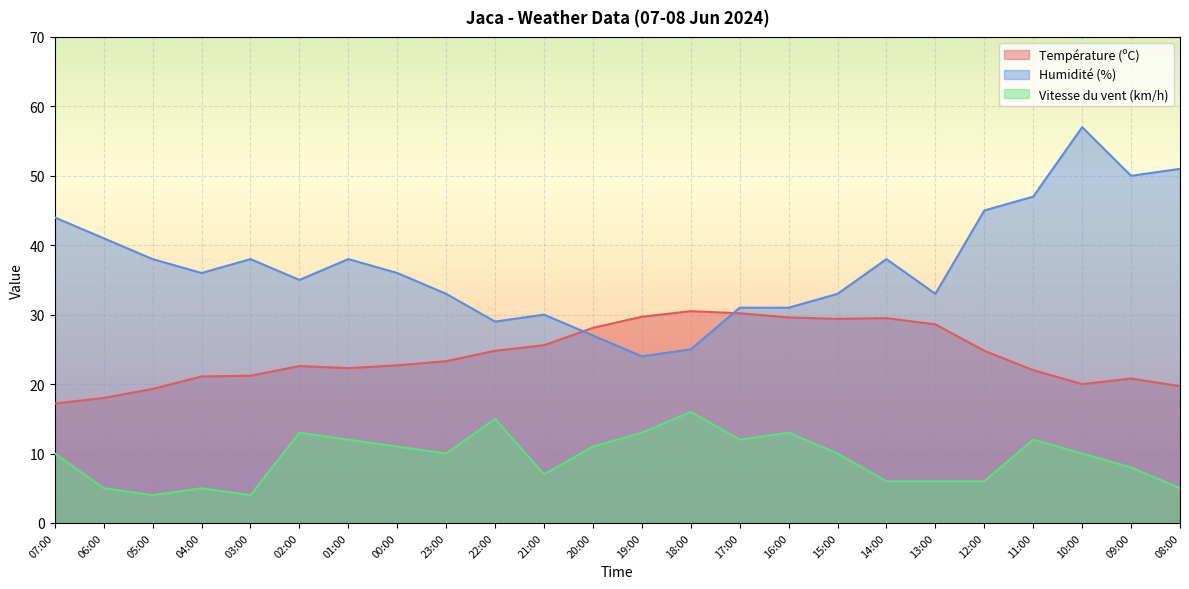

Reading left to right, list all the values displayed in this chart.

Température (ºC): 07:00=17.2	06:00=18.0	05:00=19.3	04:00=21.1	03:00=21.2	02:00=22.6	01:00=22.3	00:00=22.7	23:00=23.3	22:00=24.8	21:00=25.6	20:00=28.1	19:00=29.7	18:00=30.5	17:00=30.2	16:00=29.6	15:00=29.4	14:00=29.5	13:00=28.6	12:00=24.8	11:00=22.0	10:00=20.0	09:00=20.8	08:00=19.7
Humidité (%): 07:00=44.0	06:00=41.0	05:00=38.0	04:00=36.0	03:00=38.0	02:00=35.0	01:00=38.0	00:00=36.0	23:00=33.0	22:00=29.0	21:00=30.0	20:00=27.0	19:00=24.0	18:00=25.0	17:00=31.0	16:00=31.0	15:00=33.0	14:00=38.0	13:00=33.0	12:00=45.0	11:00=47.0	10:00=57.0	09:00=50.0	08:00=51.0
Vitesse du vent (km/h): 07:00=10.0	06:00=5.0	05:00=4.0	04:00=5.0	03:00=4.0	02:00=13.0	01:00=12.0	00:00=11.0	23:00=10.0	22:00=15.0	21:00=7.0	20:00=11.0	19:00=13.0	18:00=16.0	17:00=12.0	16:00=13.0	15:00=10.0	14:00=6.0	13:00=6.0	12:00=6.0	11:00=12.0	10:00=10.0	09:00=8.0	08:00=5.0